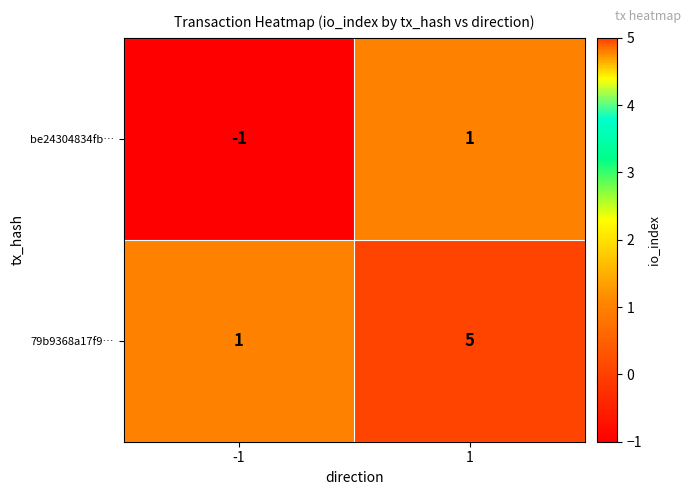

What is the difference between the highest and lowest values at 1?

4